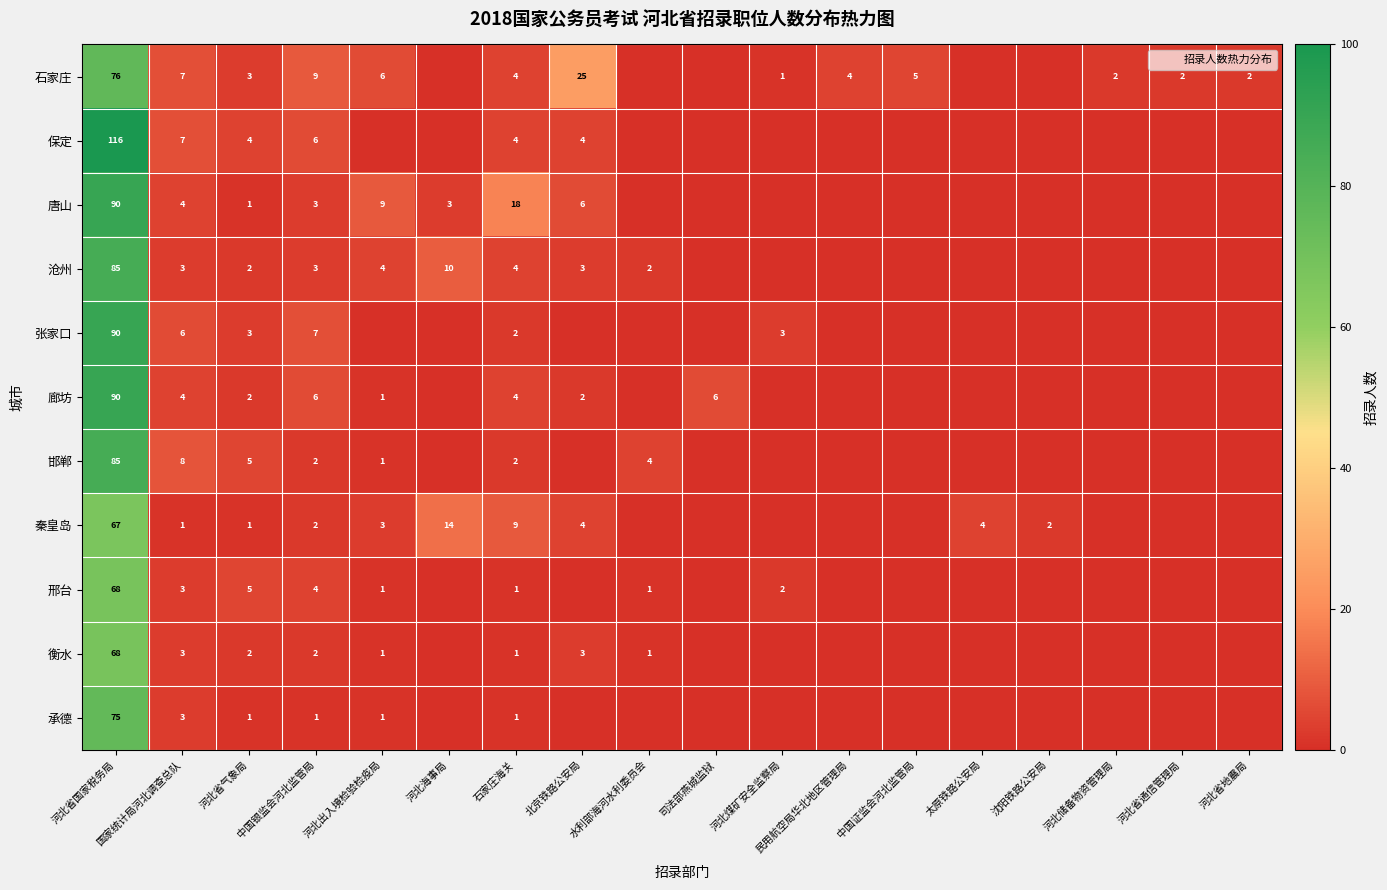

List the series in order of their peak value, lowest first.

秦皇岛, 邢台, 衡水, 承德, 石家庄, 沧州, 邯郸, 唐山, 张家口, 廊坊, 保定